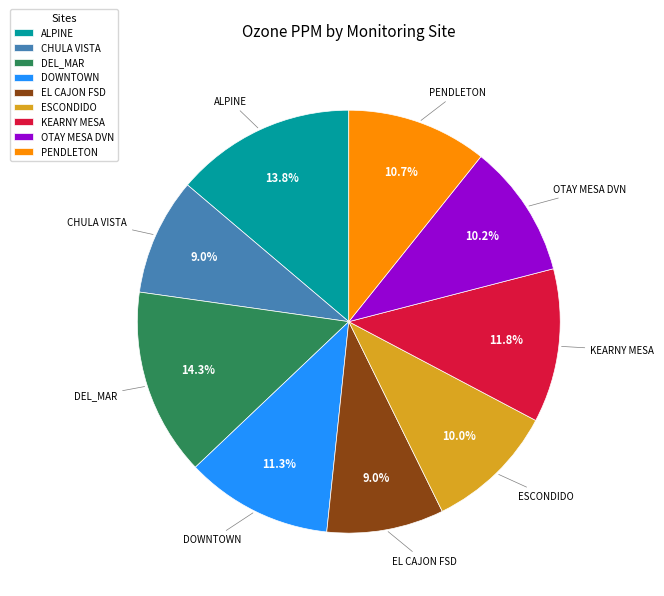

To the nearest percent, what is the difference between the largest and smallest slice percentages?

5%